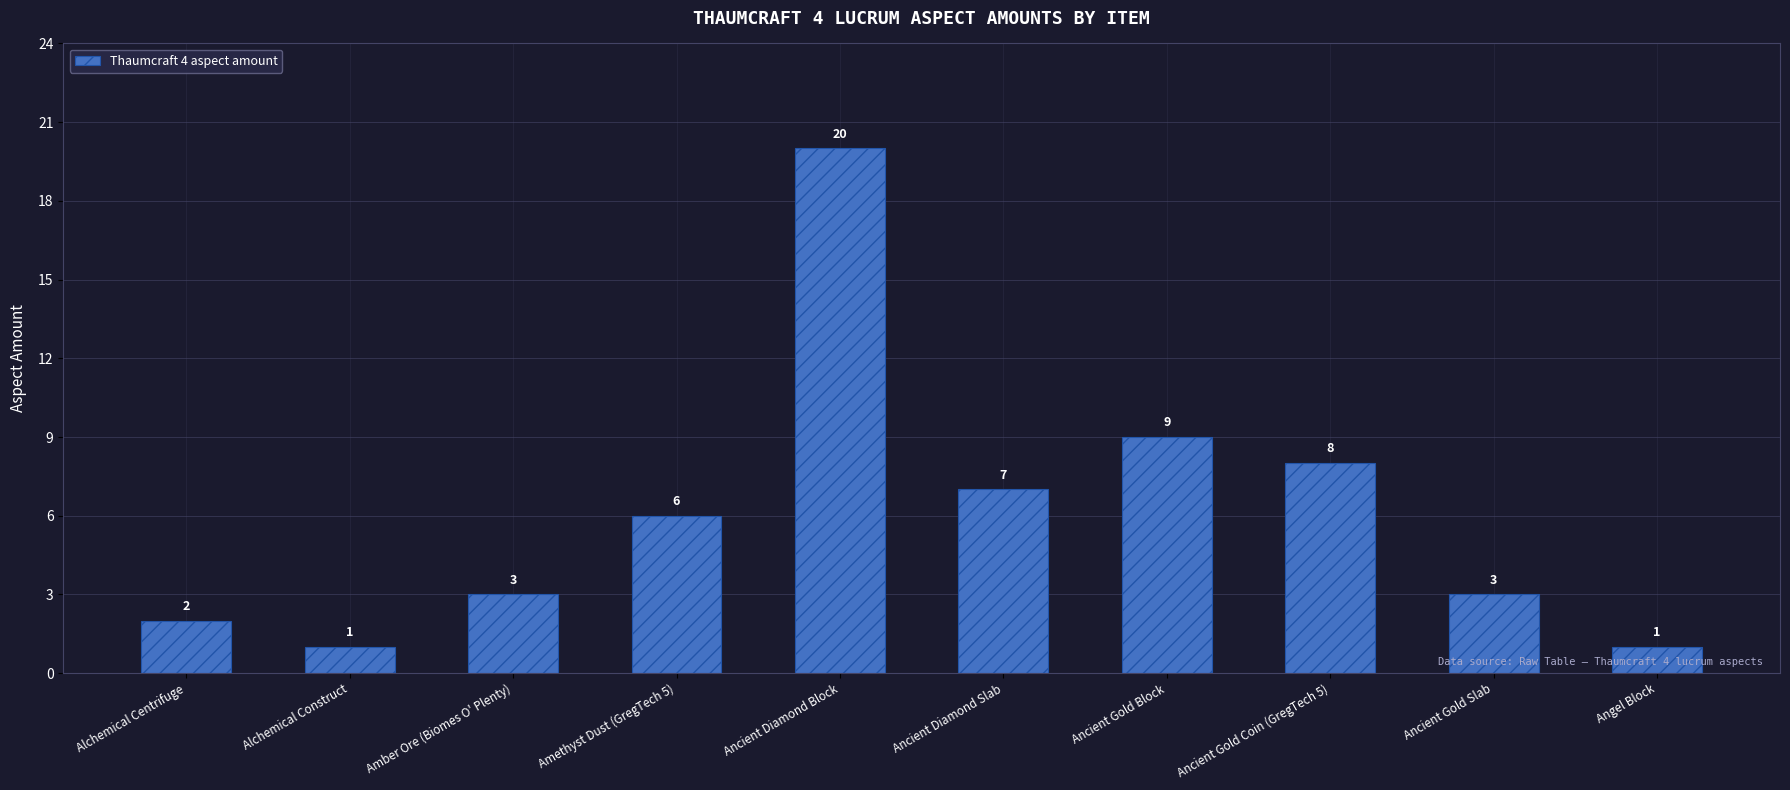

What is the sum of all values?

60